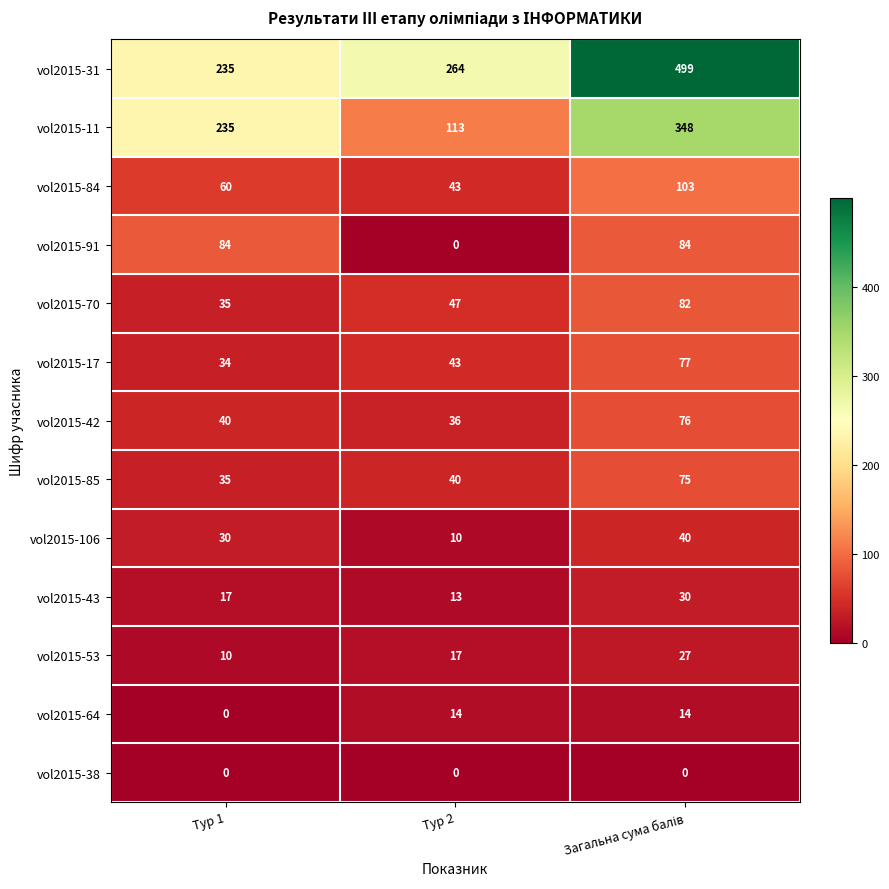

What is the average value of the vol2015-43 series?

20